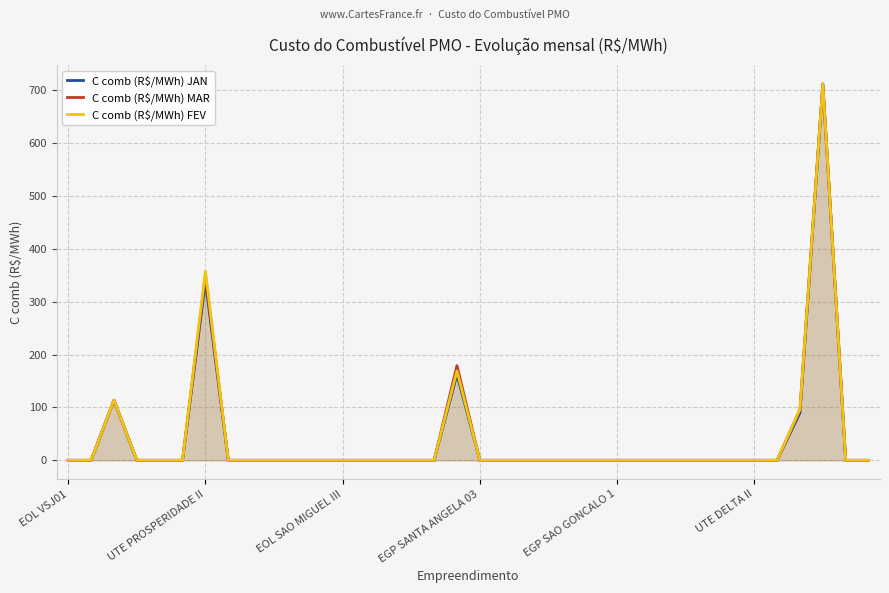

Which has a higher value, 32 or 34?

32